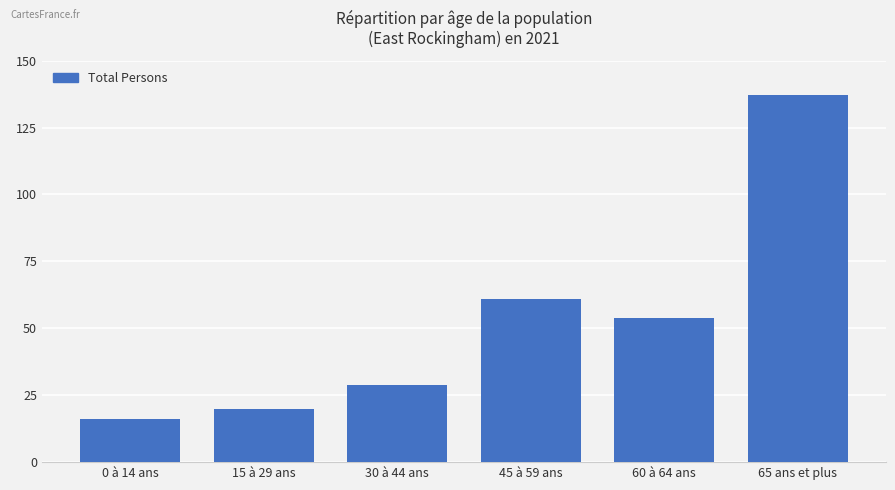

The value at 0 à 14 ans is 27. True or false?

False